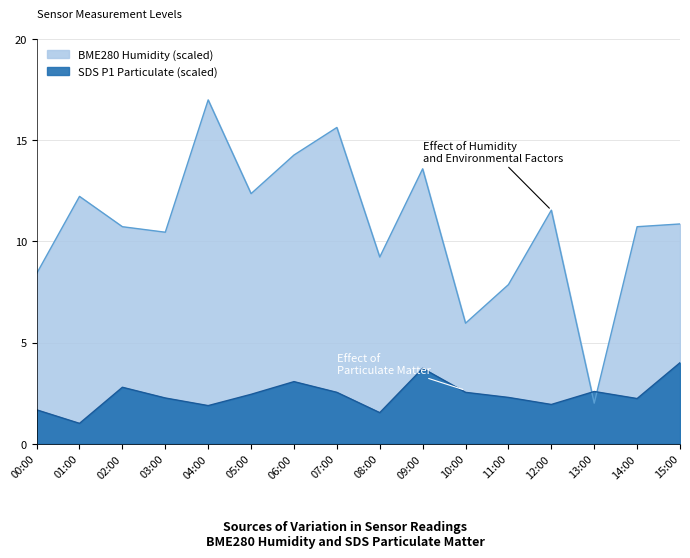

How many intersections are there between BME280_humidity and SDS_P1?

2